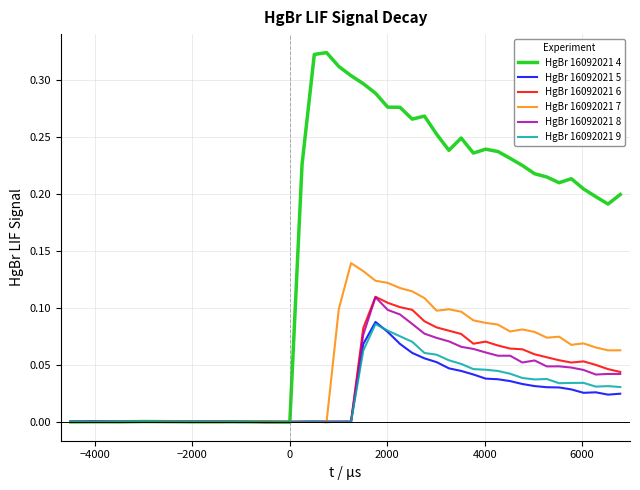

Which series has the largest range (max minus min)?

HgBr 16092021 4